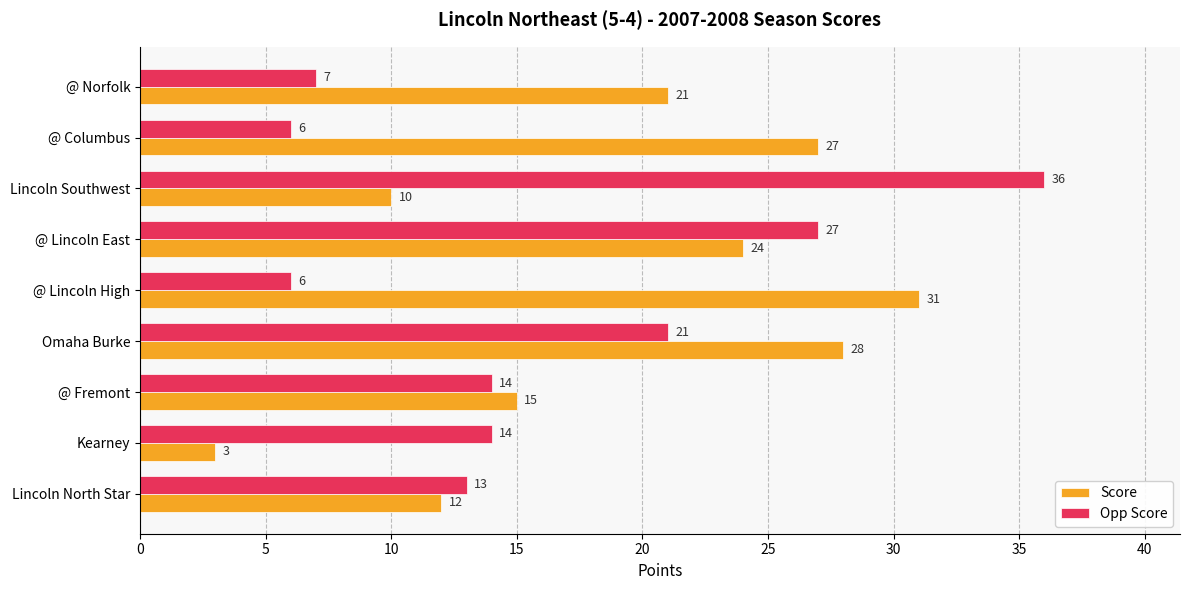

Which series has the widest spread of values?

Opp Score